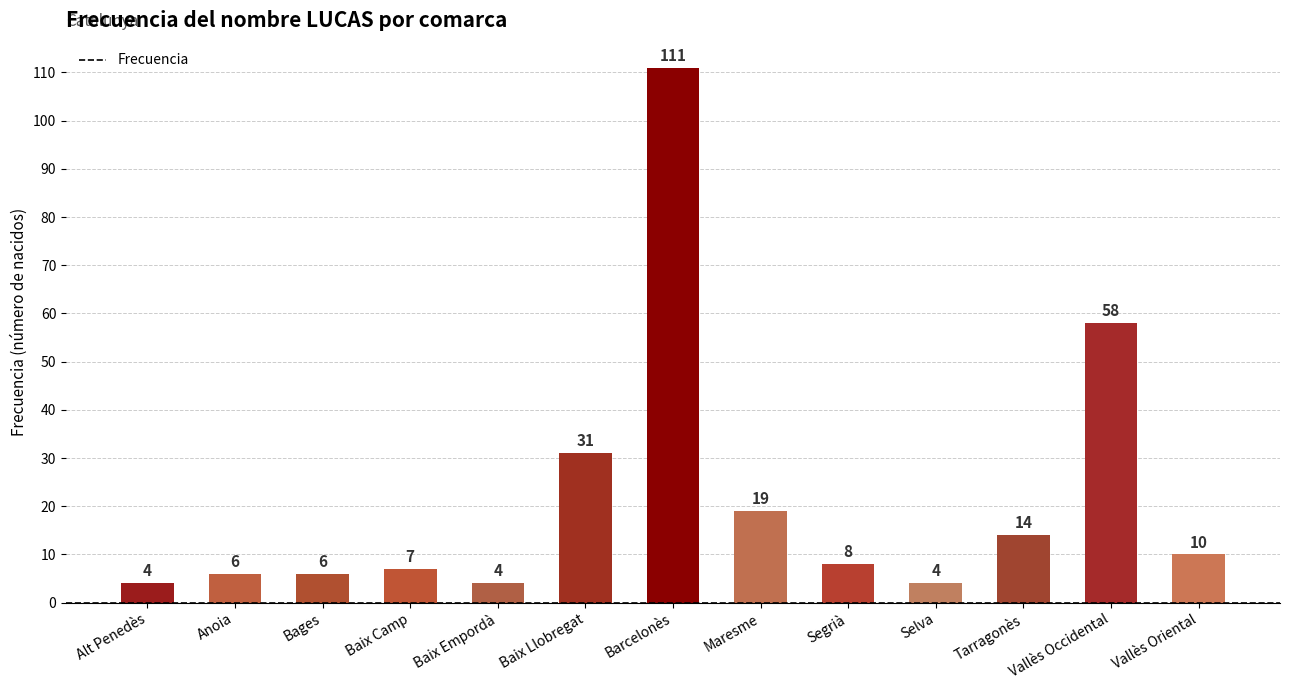

What is the change in value from Bages to Baix Camp?

+1